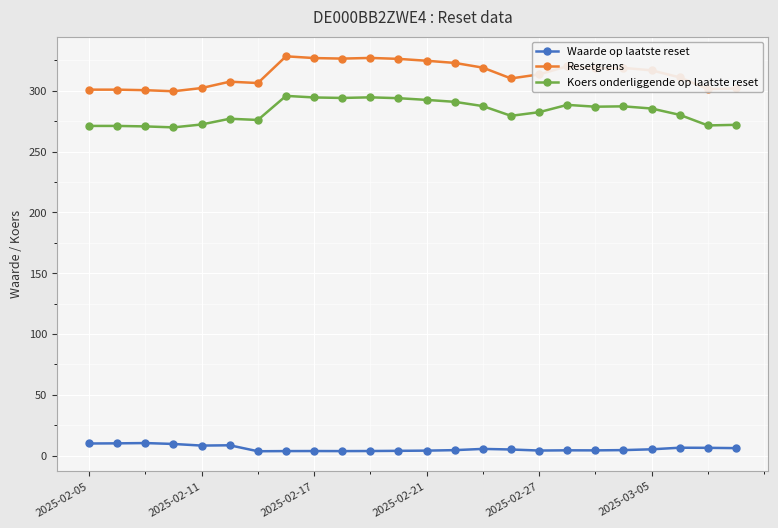

True or false: Koers onderliggende op laatste reset has more than 0 interior local peaks.

True